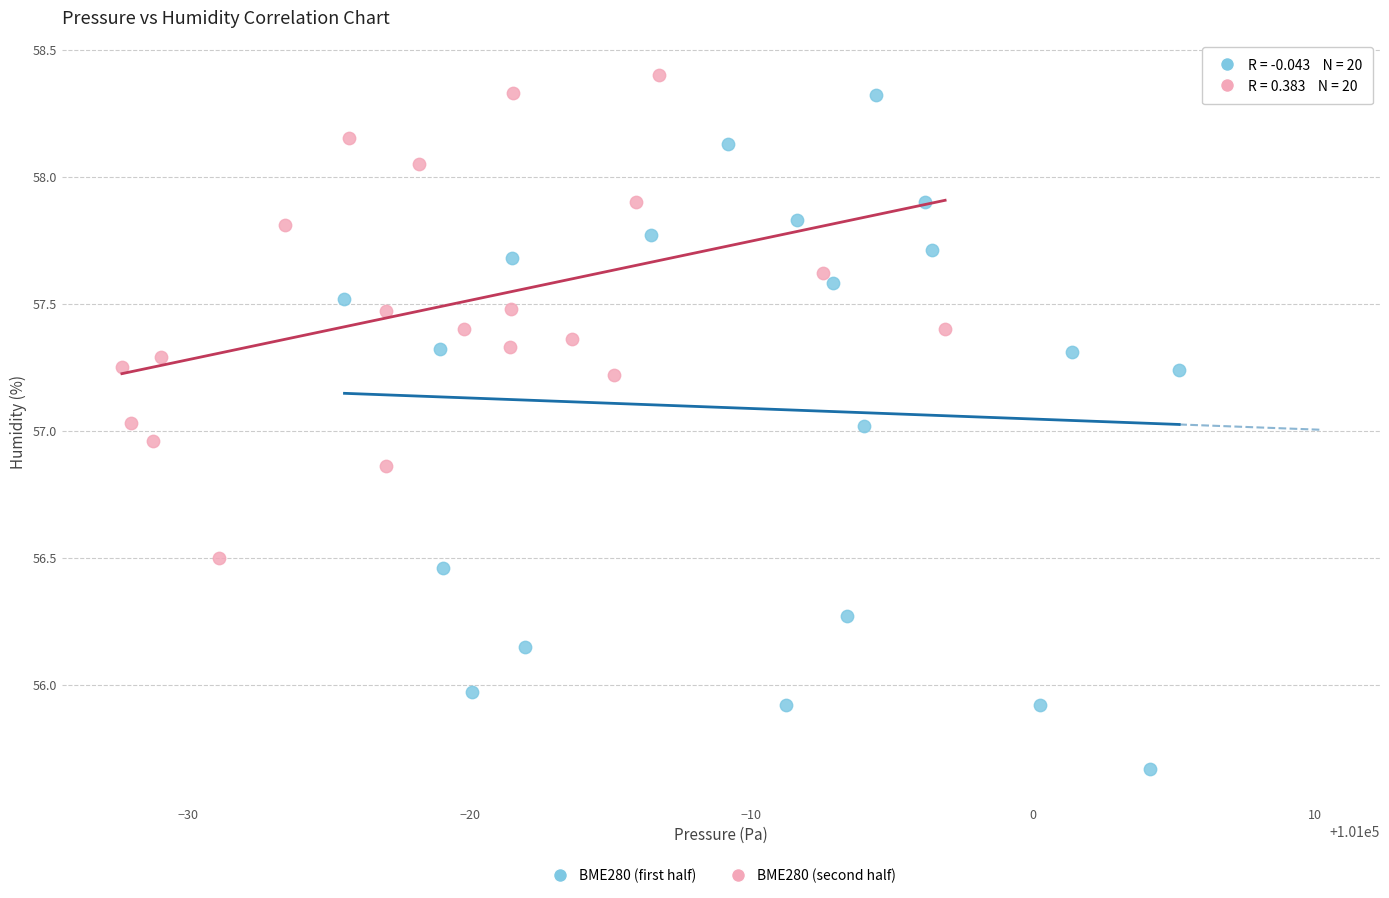

Which series reaches the maximum Y coordinate?

BME280 (second half)